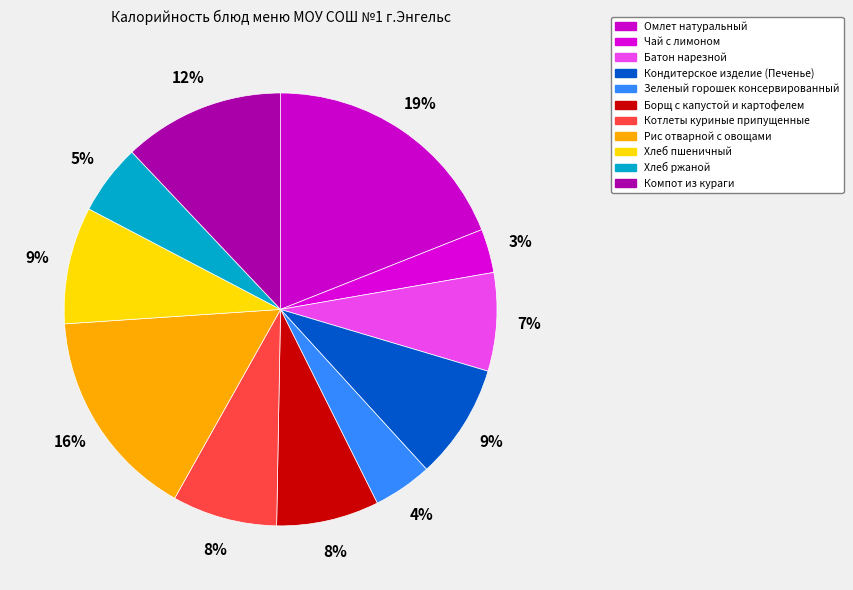

Count the number of slices in the pie.

11